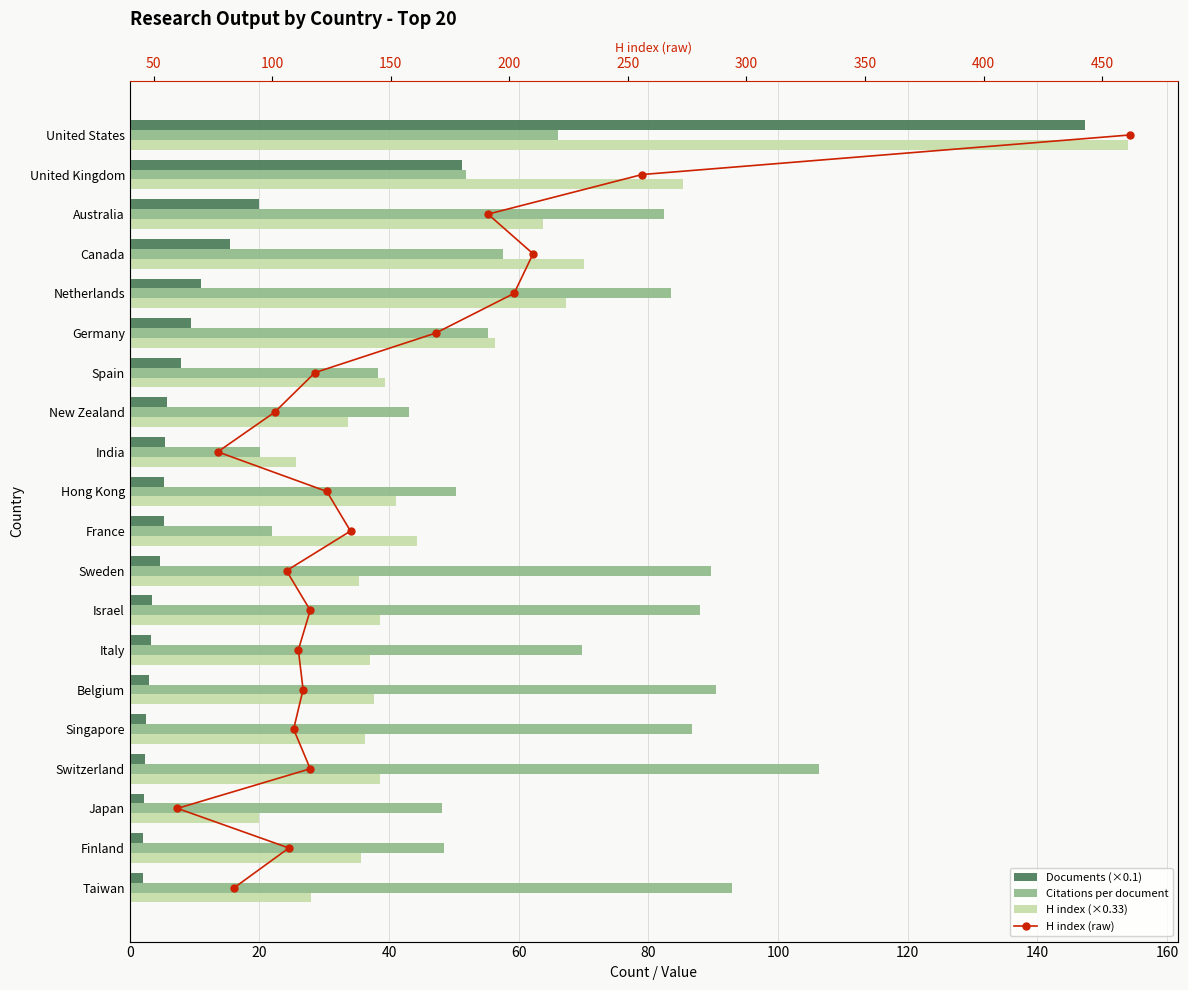

How many series are shown in this chart?

4